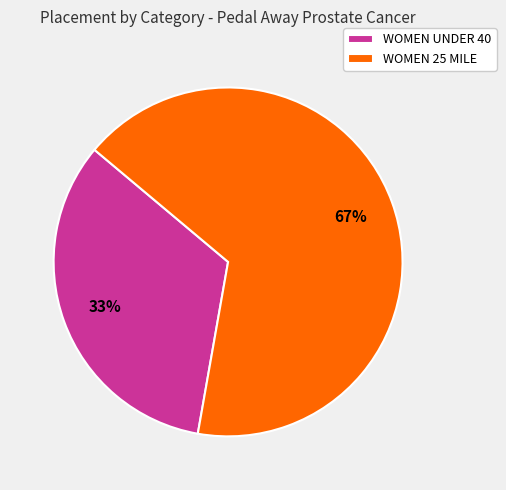

What percentage is the WOMEN UNDER 40 slice, to the nearest percent?

33%